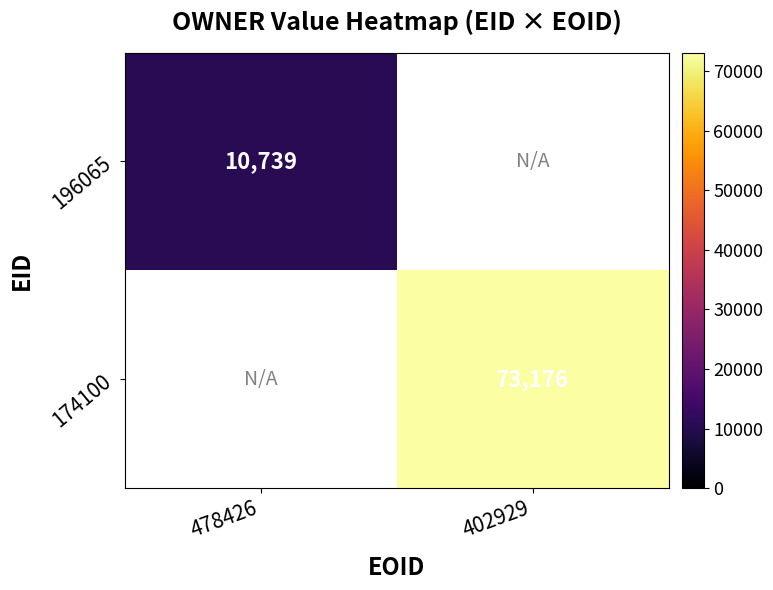

Is the value of 196065 at 478426 greater than the value of 174100 at 402929?

No